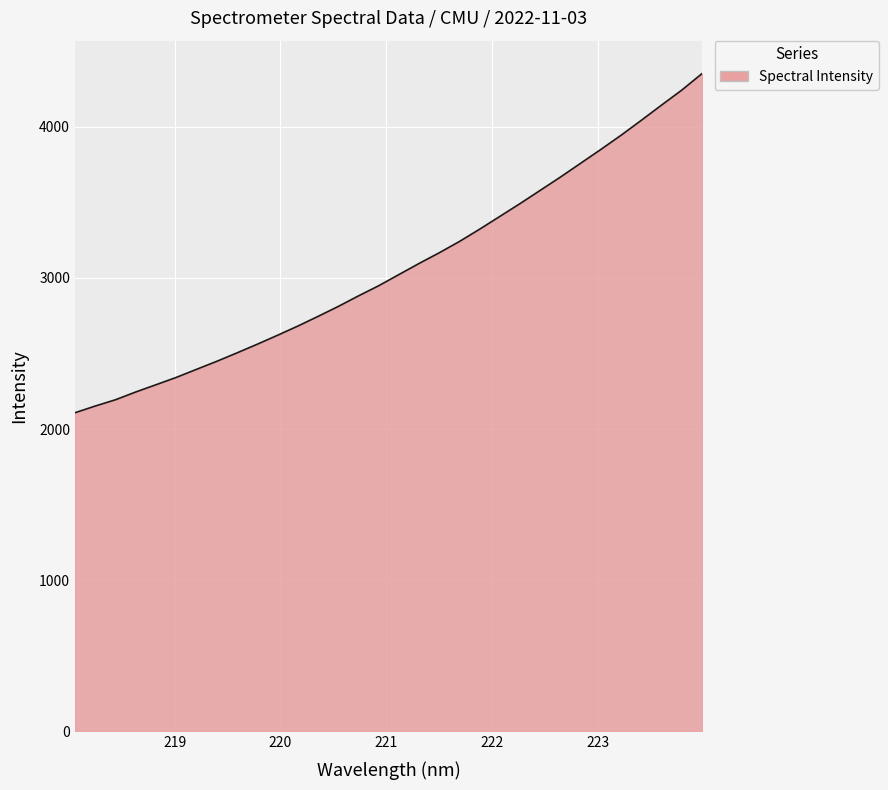

What is the smallest value displayed?

2108.2